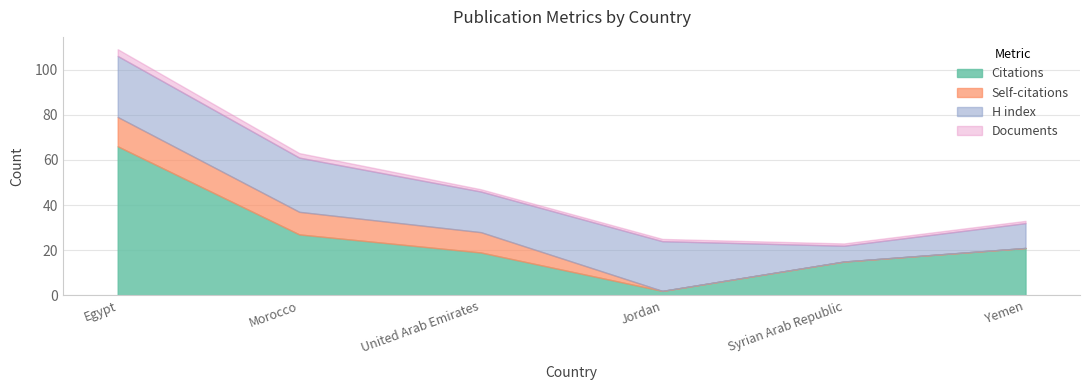

Between Jordan and United Arab Emirates, which is larger?

United Arab Emirates